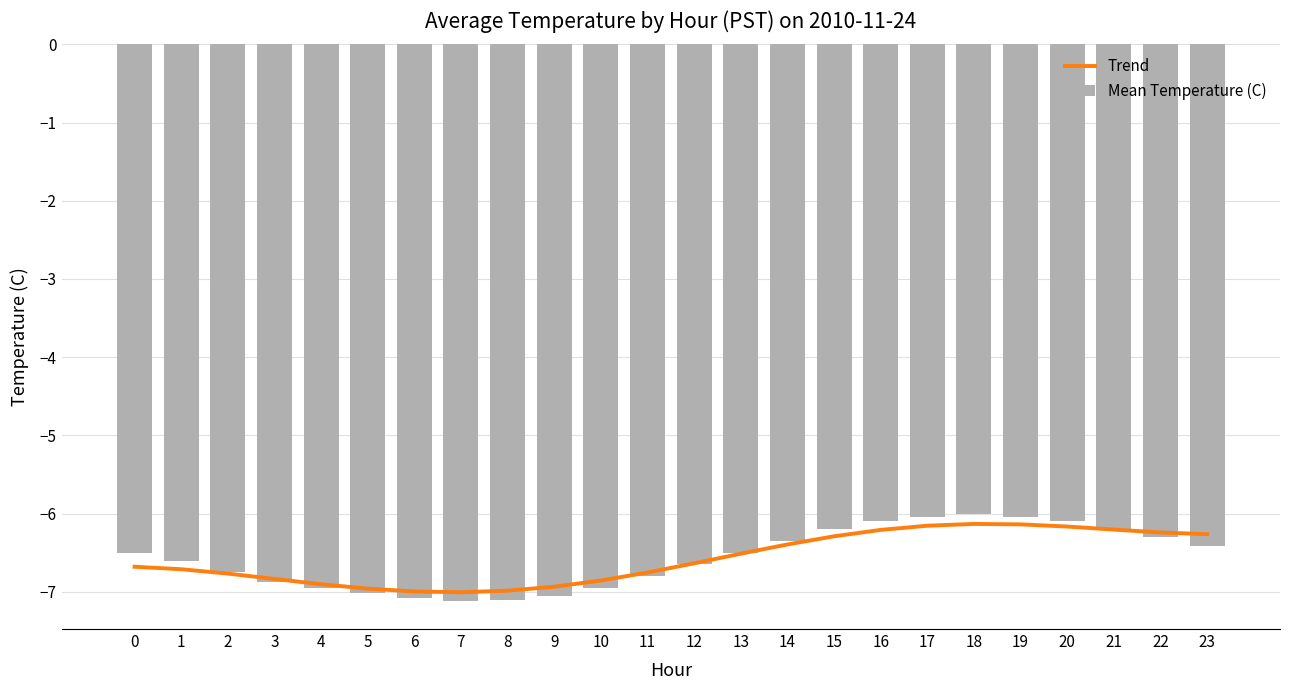

Which category has the highest value across all series?

18